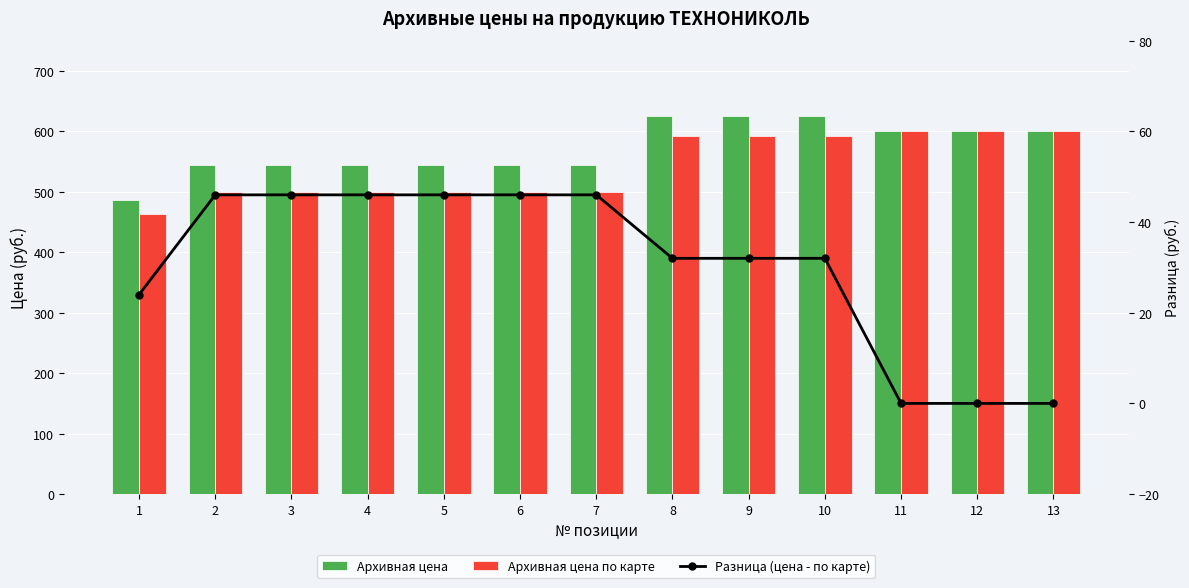

What is the lowest value of the Архивная цена series?

487